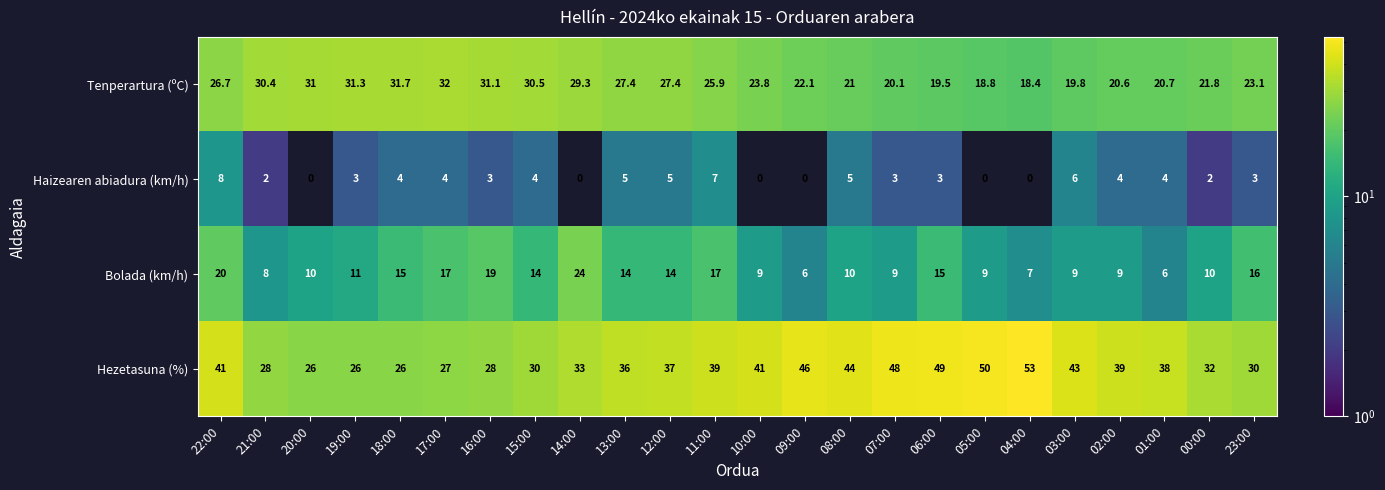

At which label does Haizearen abiadura (km/h) reach its peak?

22:00